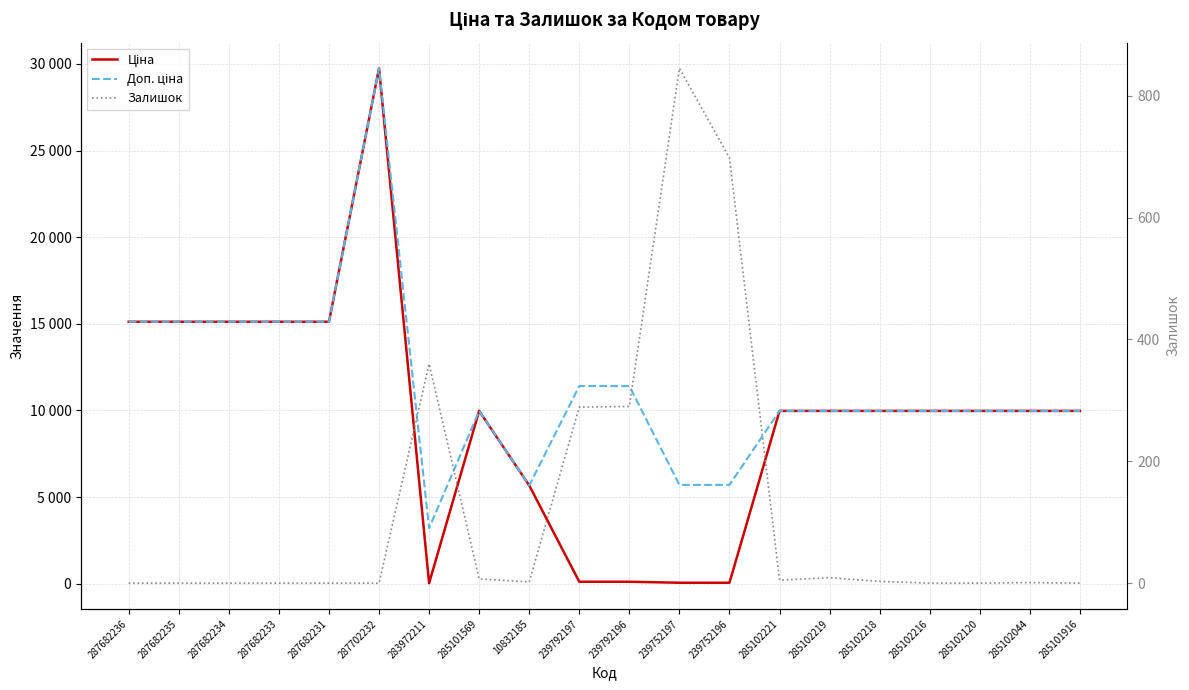

What is the total value across all series at 285102221?

19955.0